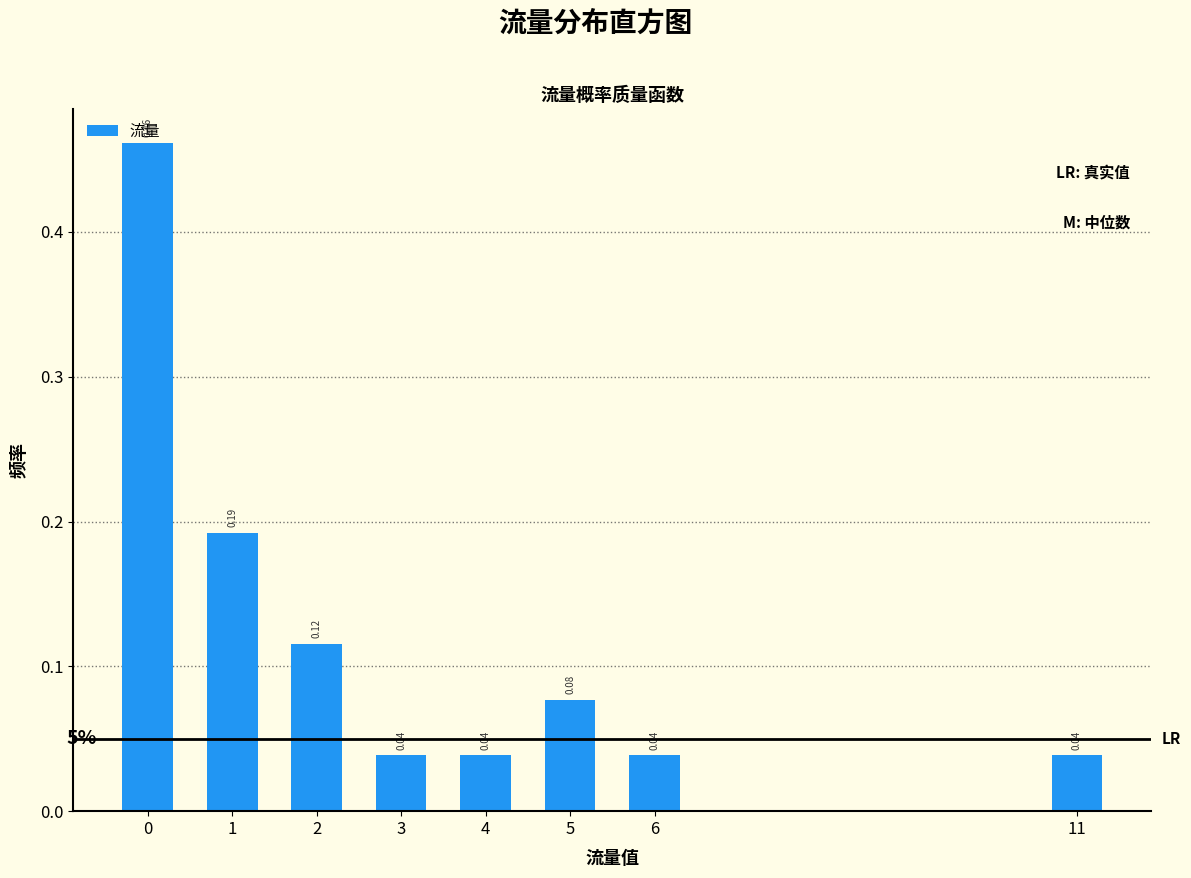

What is the difference between the maximum and minimum values?

0.4